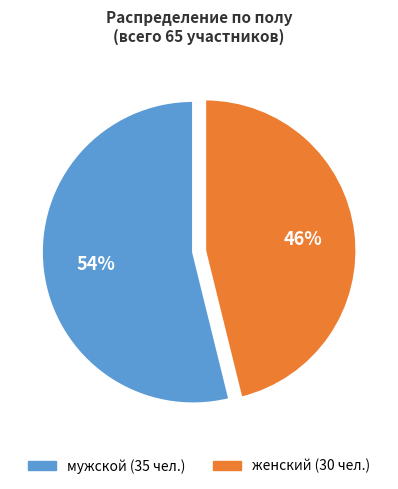

Does женский represent more than half of the total?

No